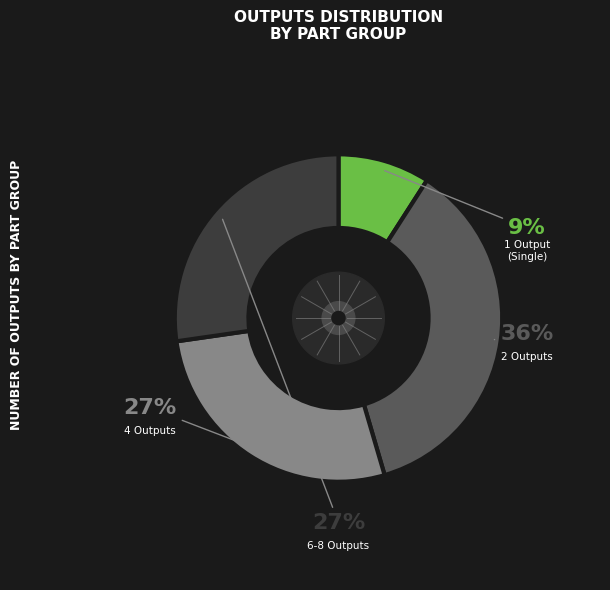

Does any single category account for the majority?

No